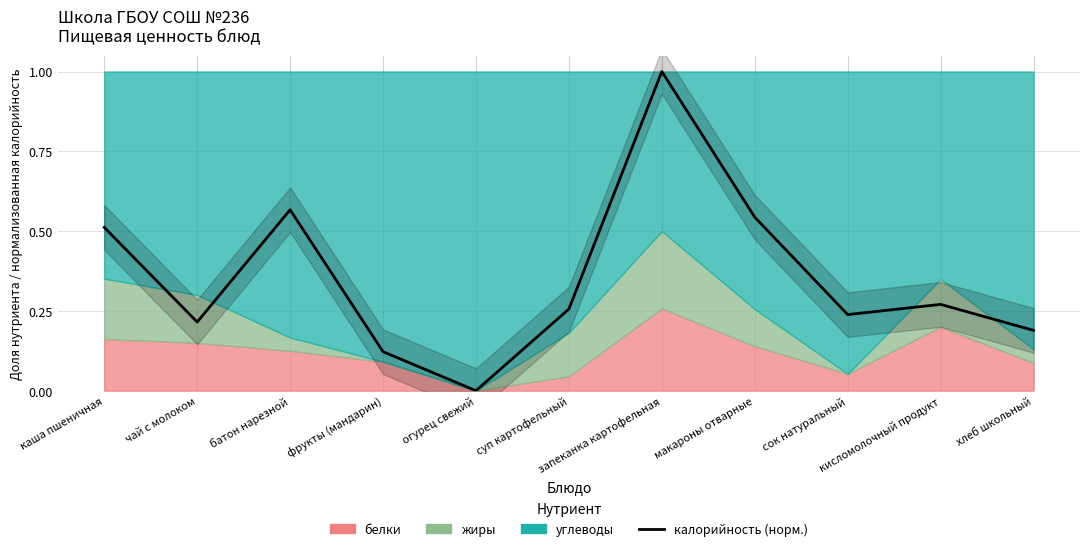

What is the difference between the second highest and second lowest values?

0.4